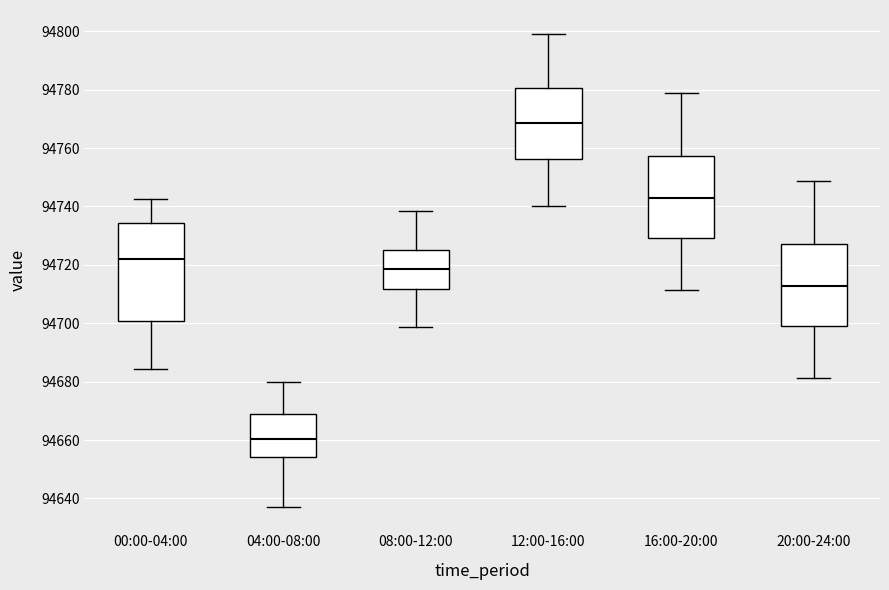

Reading left to right, transcribe this box plot: for each box, give where its median line is, the range the box spans, and where its two whiskers end, as read against the y-axis. The values are not printed on the chart, so give them approximately, as read against the axis.

00:00-04:00: median 94722, box 94700 to 94734, whiskers 94684 to 94742
04:00-08:00: median 94660, box 94654 to 94668, whiskers 94638 to 94680
08:00-12:00: median 94718, box 94712 to 94726, whiskers 94698 to 94738
12:00-16:00: median 94768, box 94756 to 94780, whiskers 94740 to 94800
16:00-20:00: median 94742, box 94730 to 94758, whiskers 94712 to 94778
20:00-24:00: median 94712, box 94700 to 94728, whiskers 94682 to 94748